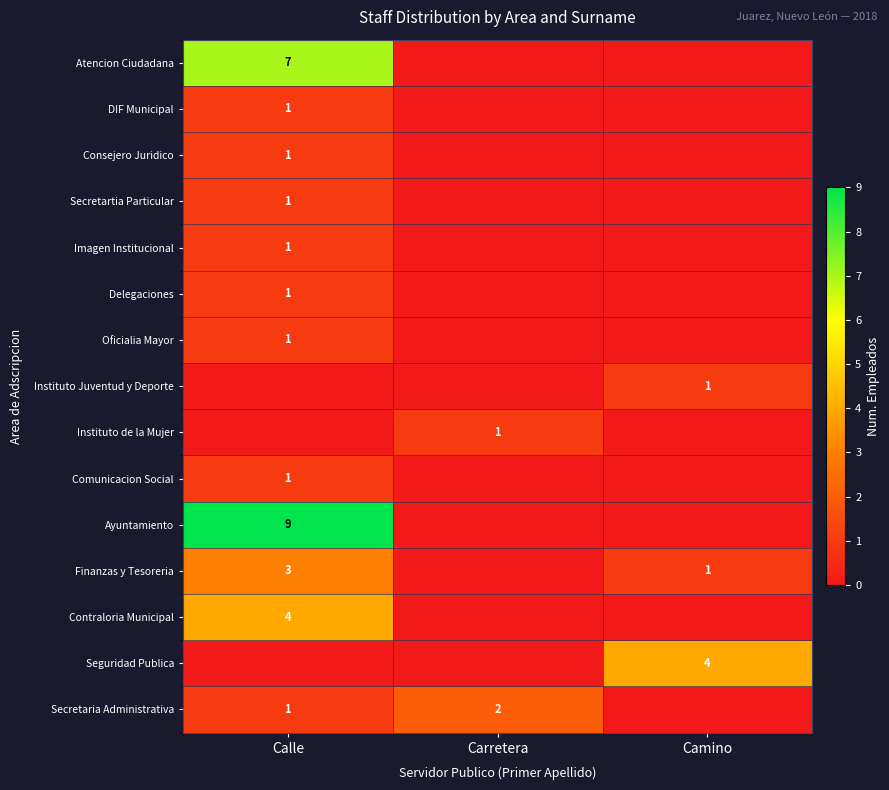

Is it true that Comunicacion Social equals 1 at Calle?

True